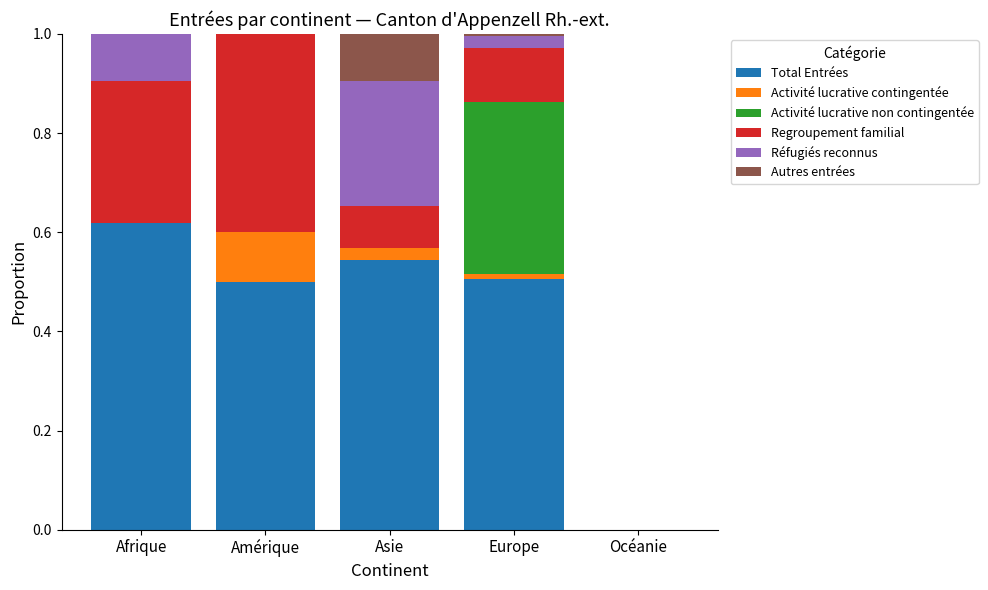

Are the bars horizontal?

No